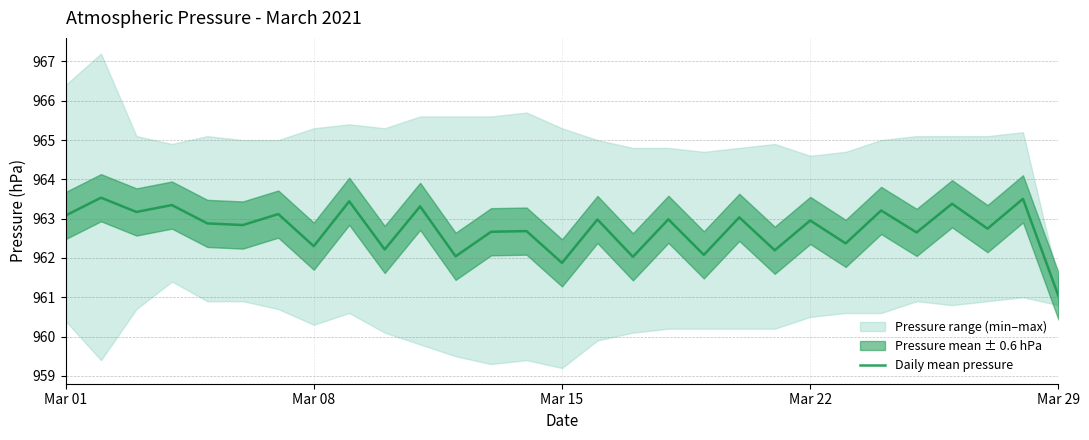

Is it true that Daily mean pressure equals 962.3 at Mar 08?

True